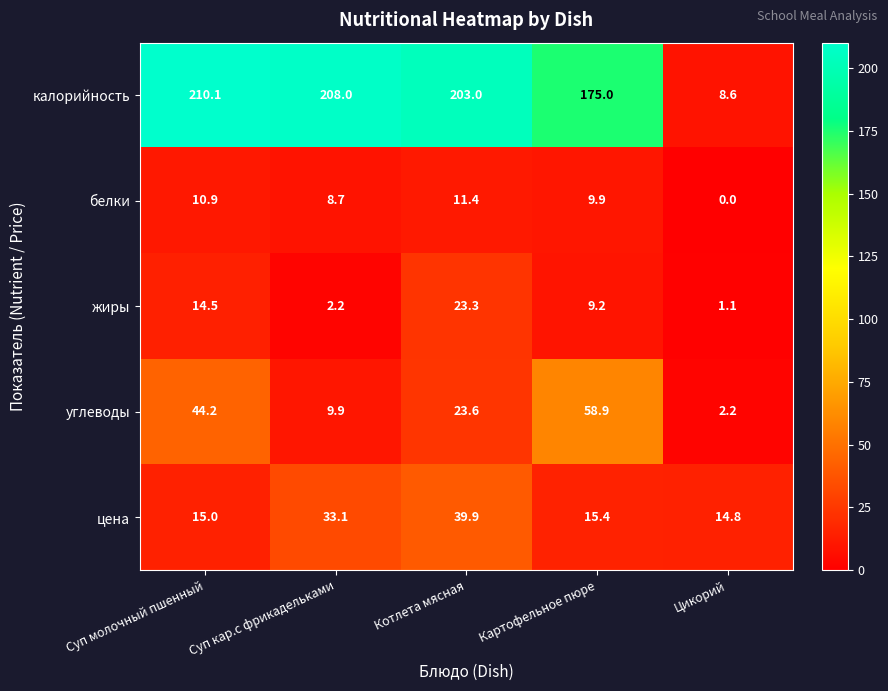

Between Суп молочный пшенный and Суп кар.с фрикадельками, which series saw the biggest shift?

углеводы